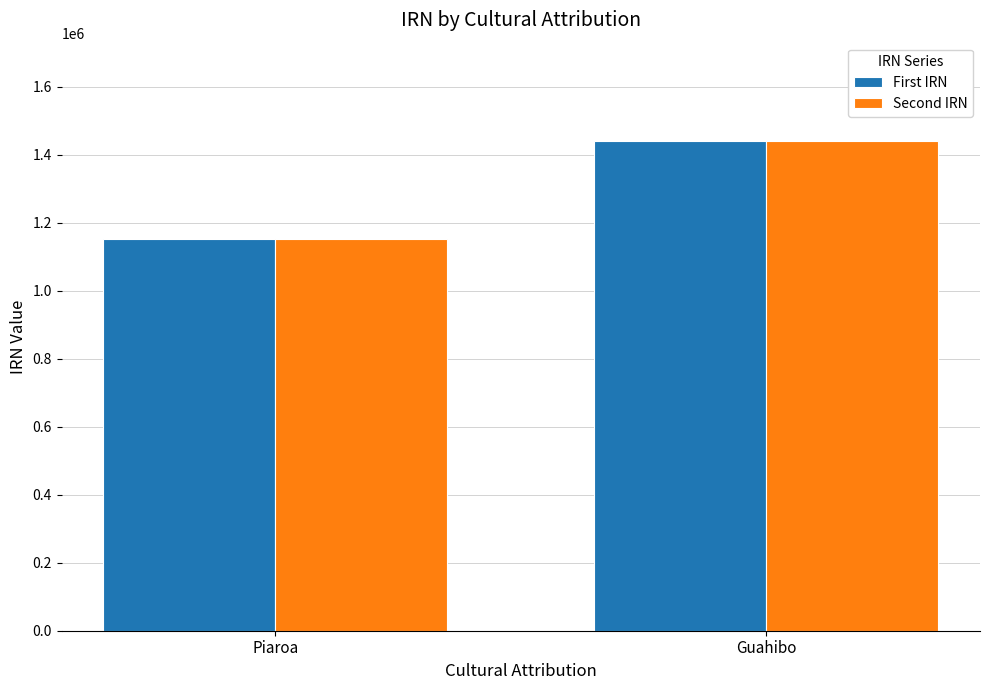

Which series has the widest spread of values?

First IRN